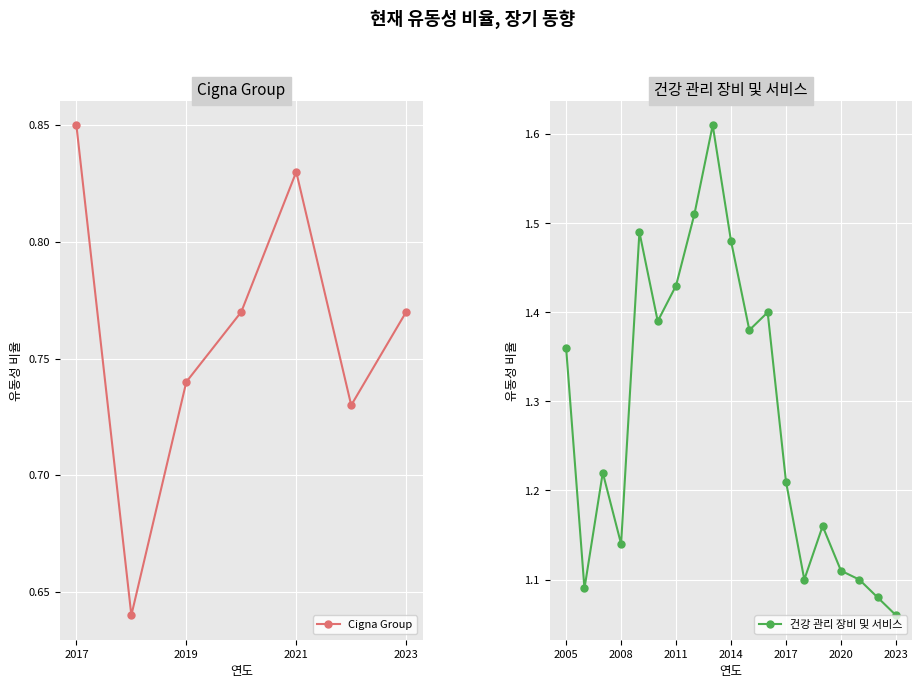

Read the value at 2022.

1.1